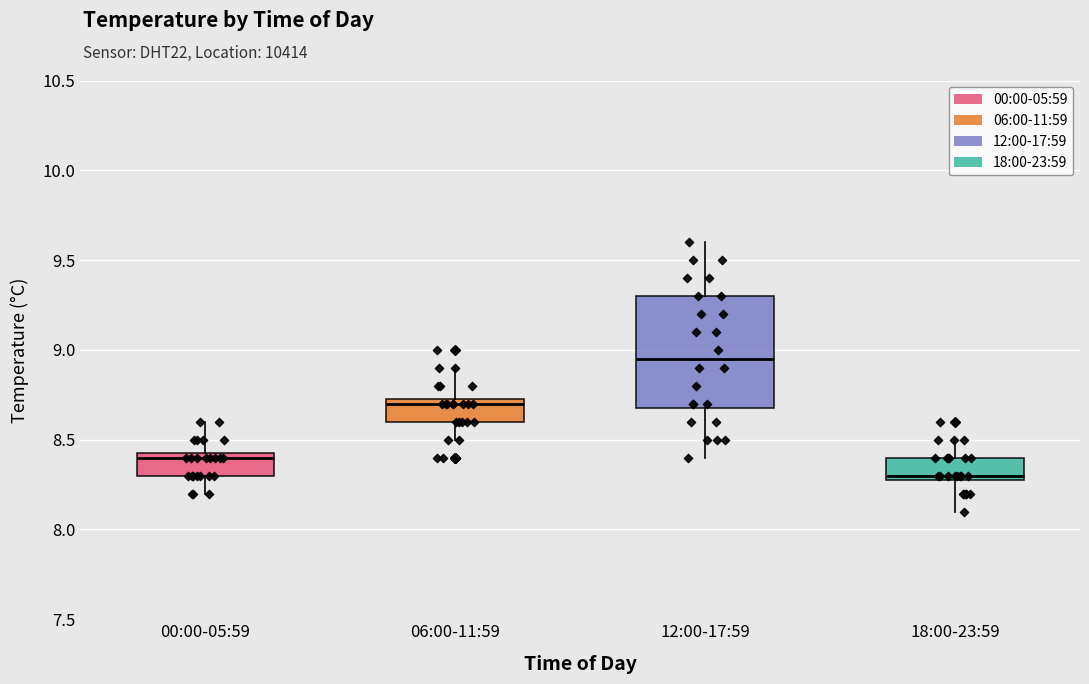

Which box is the tallest, from its lower edge to its upper edge?

12:00-17:59